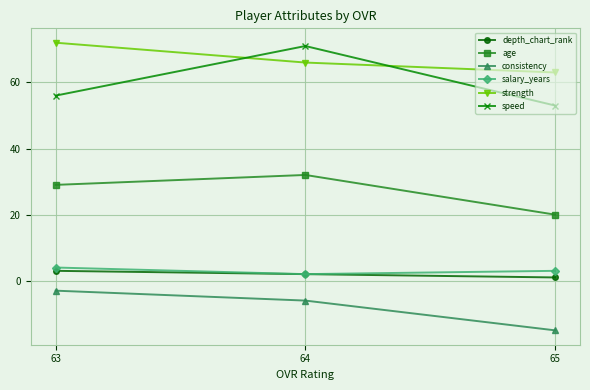

Which has a higher value, 65 or 64?

64